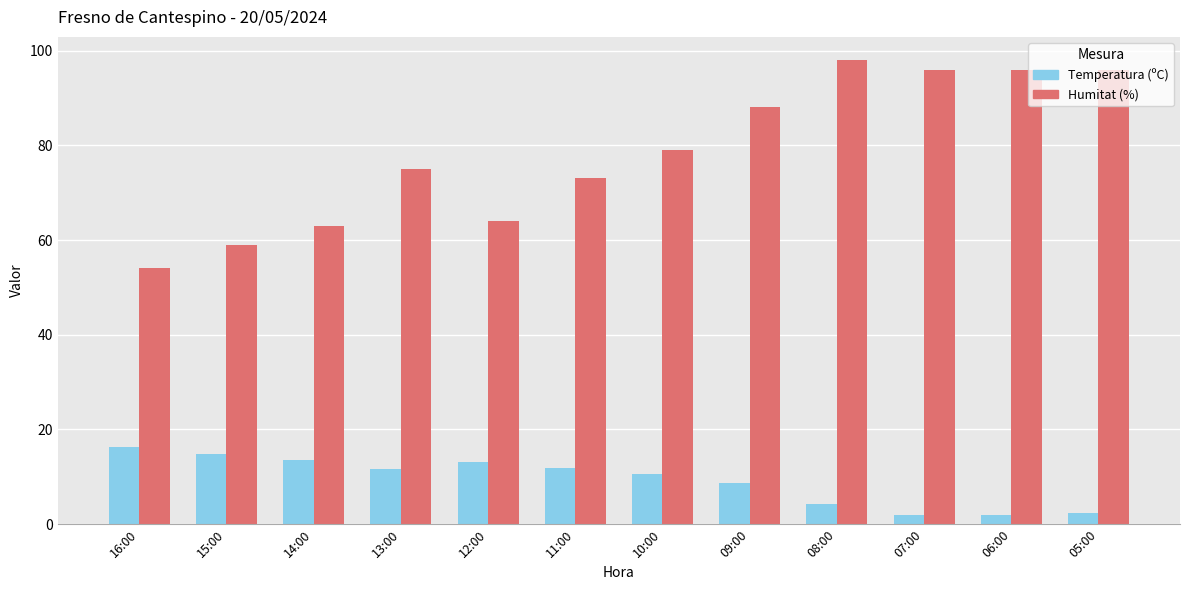

How many bars are there in total?

24